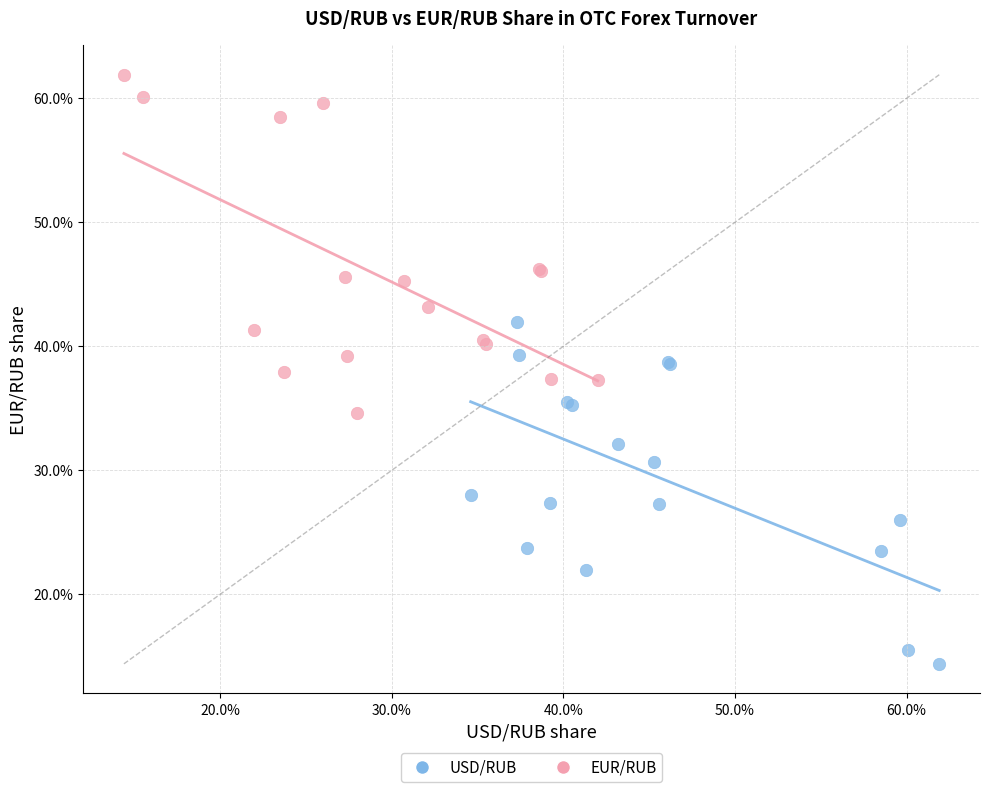

Which series reaches the minimum Y coordinate?

USD/RUB